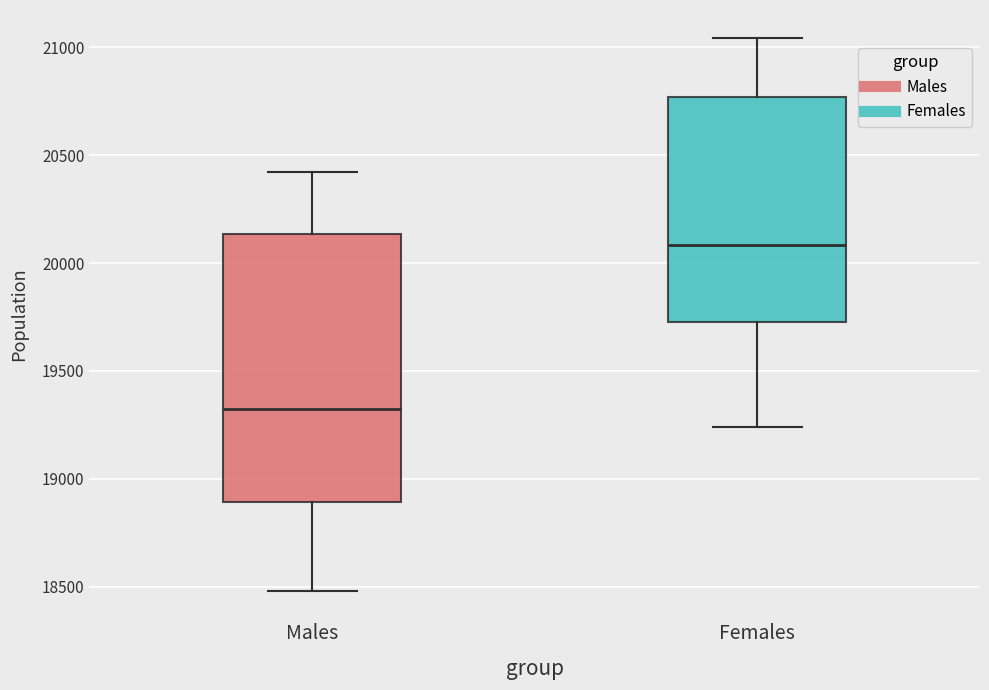

Reading left to right, transcribe this box plot: for each box, give where its median line is, the range the box spans, and where its two whiskers end, as read against the y-axis. The values are not printed on the chart, so give them approximately, as read against the axis.

Males: median 19350, box 18900 to 20150, whiskers 18500 to 20400
Females: median 20100, box 19750 to 20750, whiskers 19250 to 21050